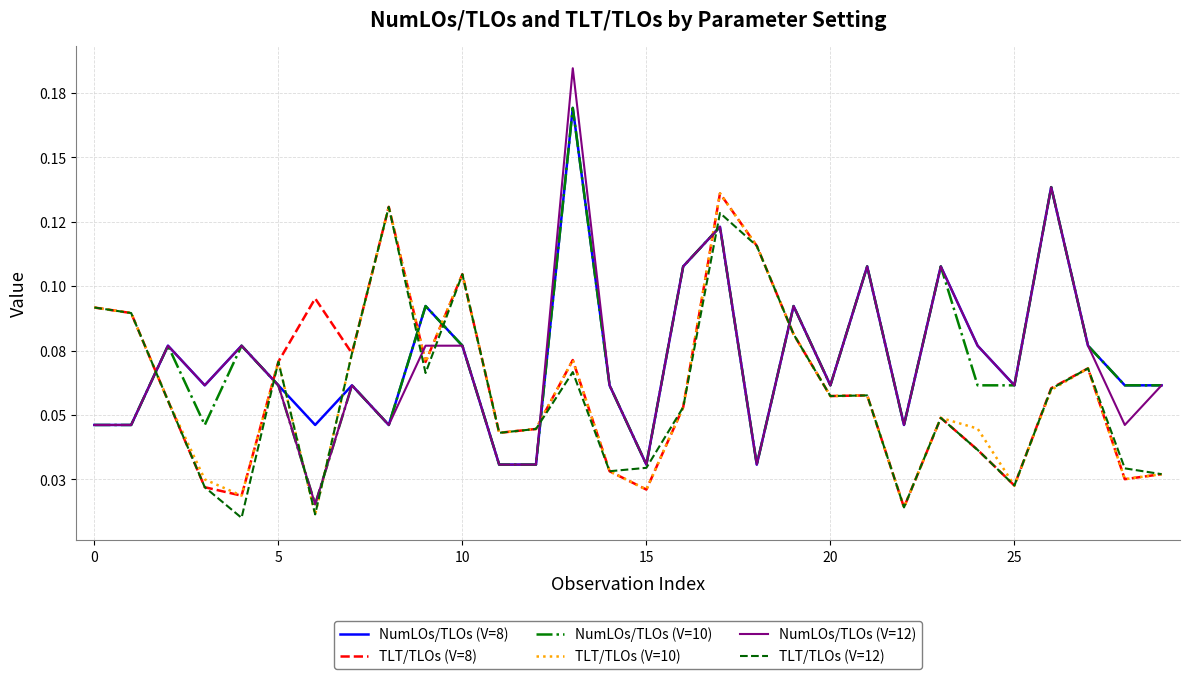

Is this an area chart (filled region under the line)?

No